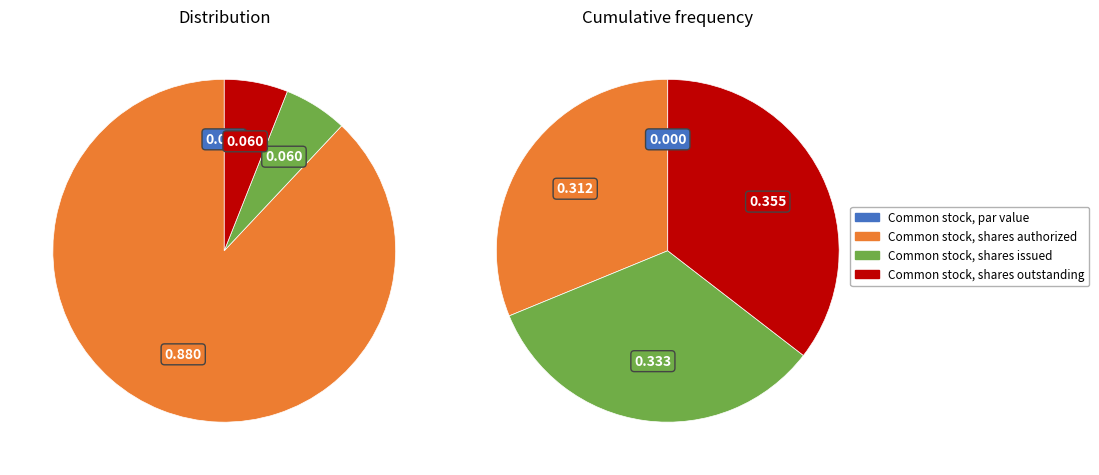

Is it true that Common stock, shares authorized is 73% of the pie?

False